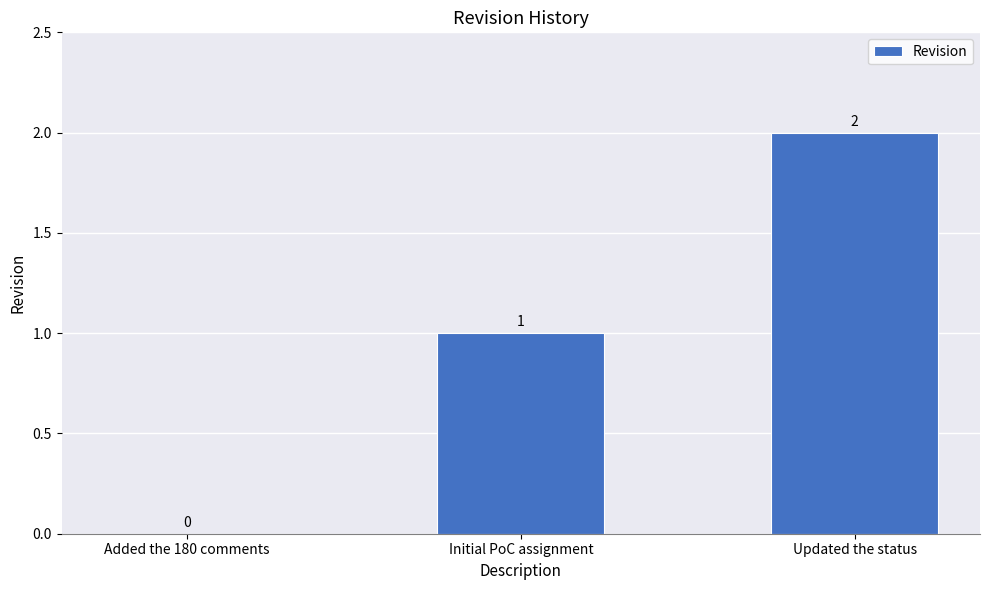

Which label corresponds to the largest value in the chart?

Updated the status